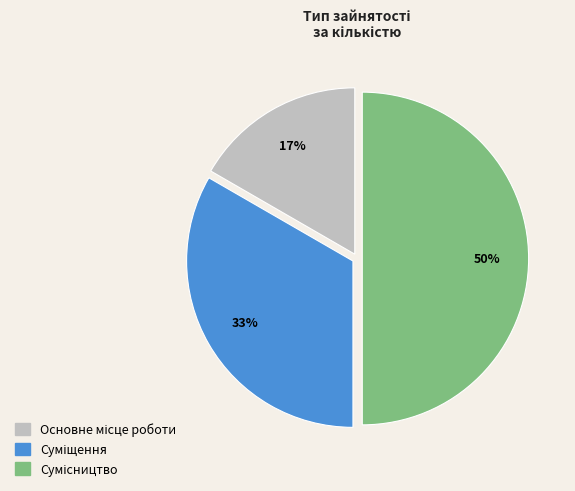

To the nearest percent, what is the difference between the largest and smallest slice percentages?

33%